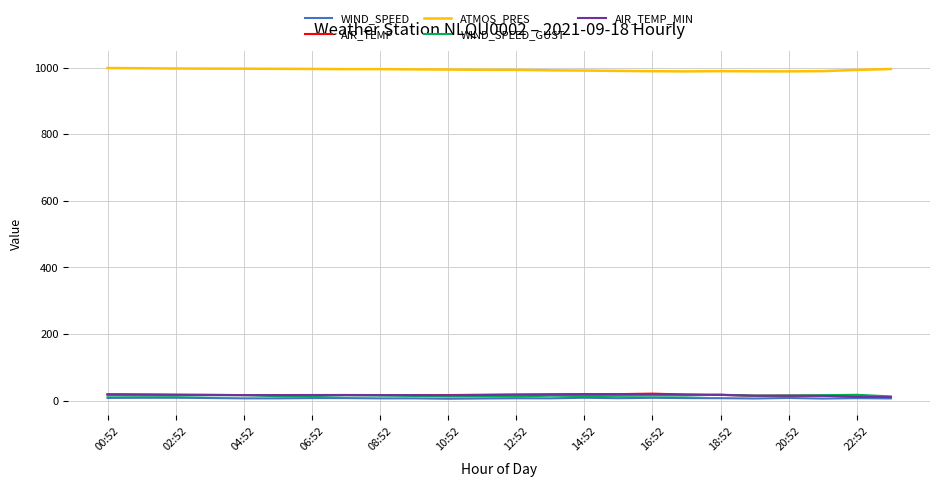

True or false: ATMOS_PRES and WIND_SPEED intersect in this chart.

False